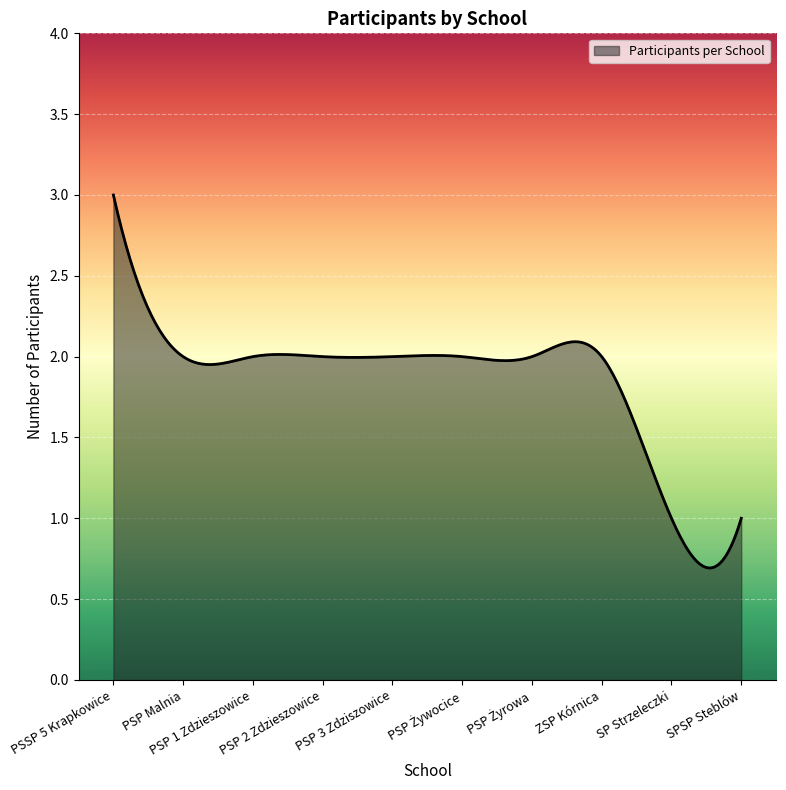

What is the greatest value displayed?

3.0